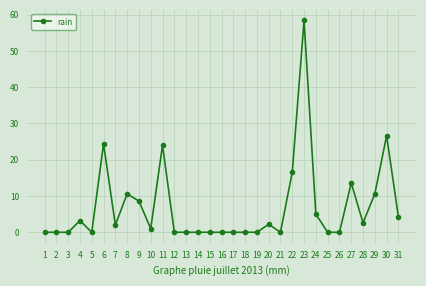

True or false: there are more than 0 points higher than both neighbors.

True